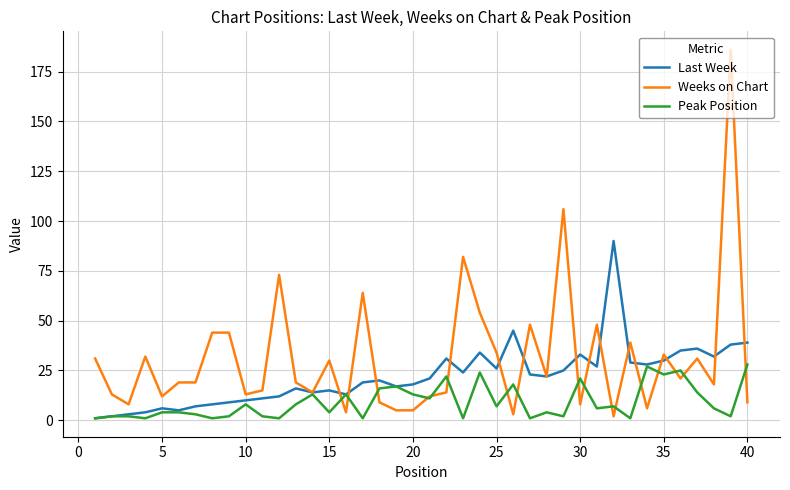

Which series has the largest total across all categories?

Weeks on Chart